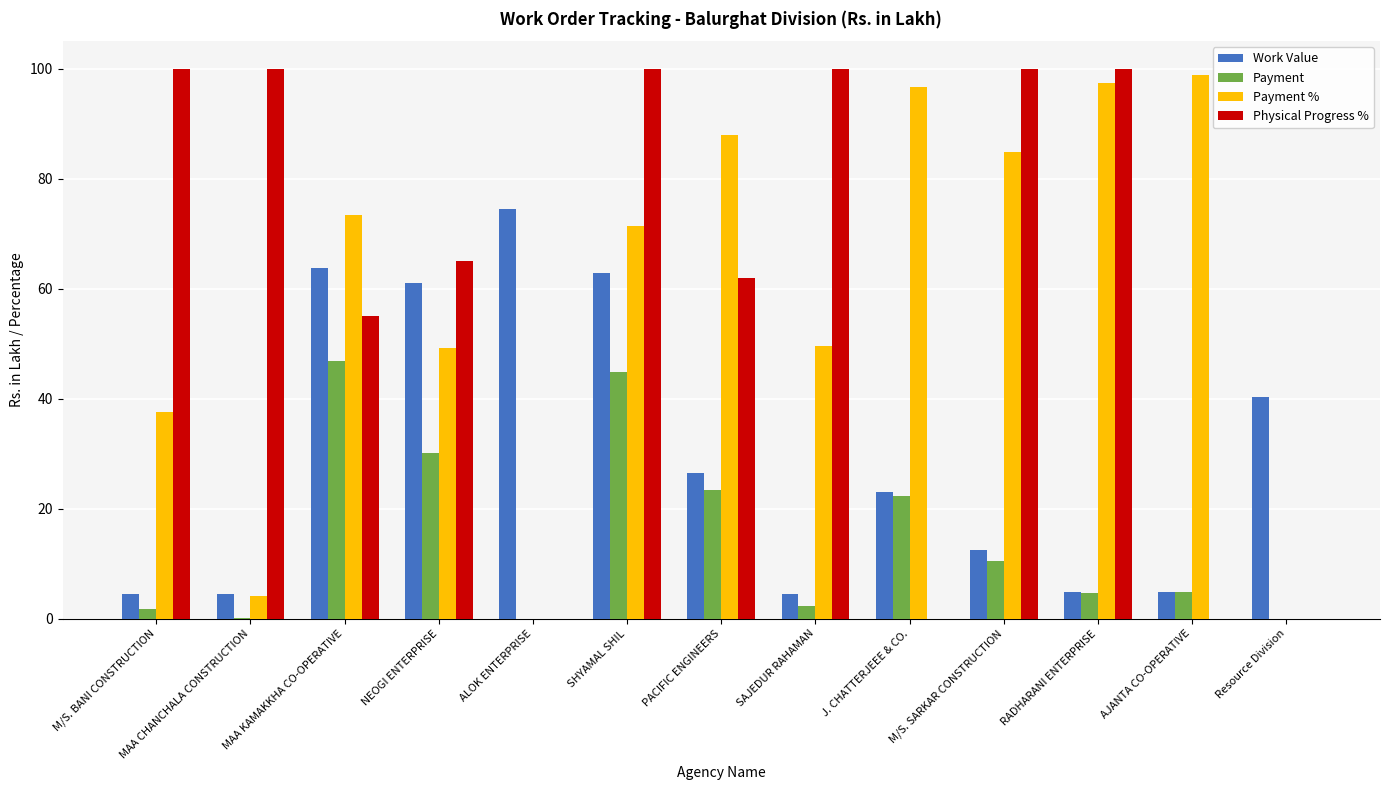

What is the sum of the Physical Progress % values at Resource Division and M/S. SARKAR CONSTRUCTION?

100.0